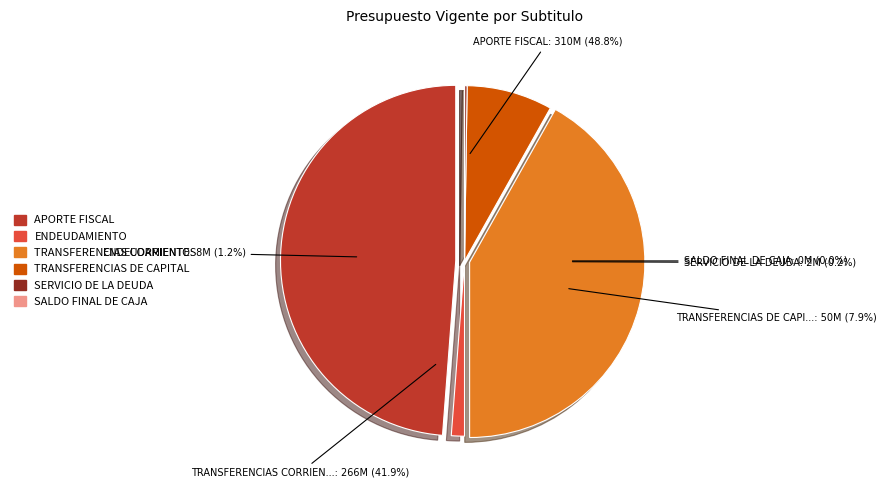

Between SERVICIO DE LA DEUDA and TRANSFERENCIAS CORRIENTES, which is larger?

TRANSFERENCIAS CORRIENTES